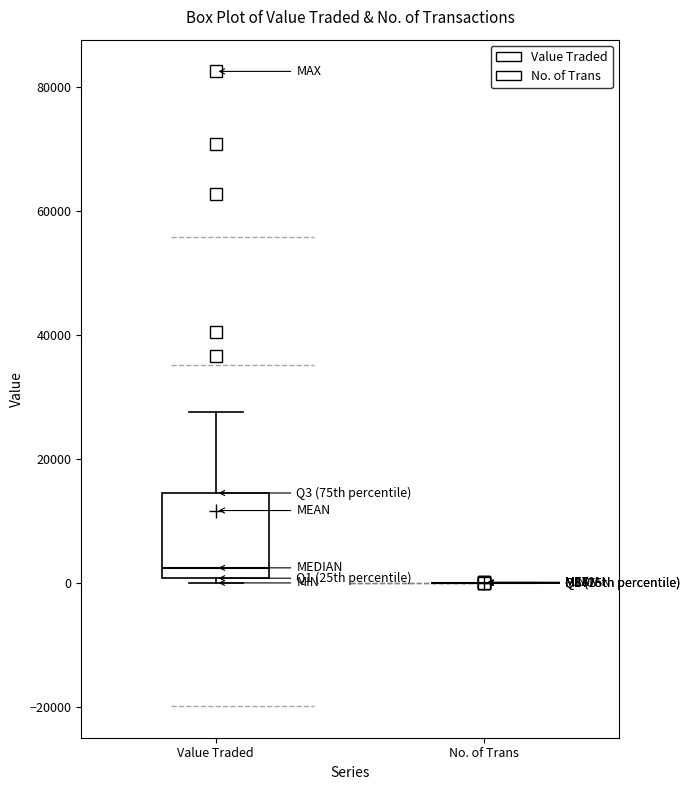

Where does the upper whisker of the box for Value Traded end on the y-axis? The values are not printed on the chart, so give them approximately, as read against the axis.

28000